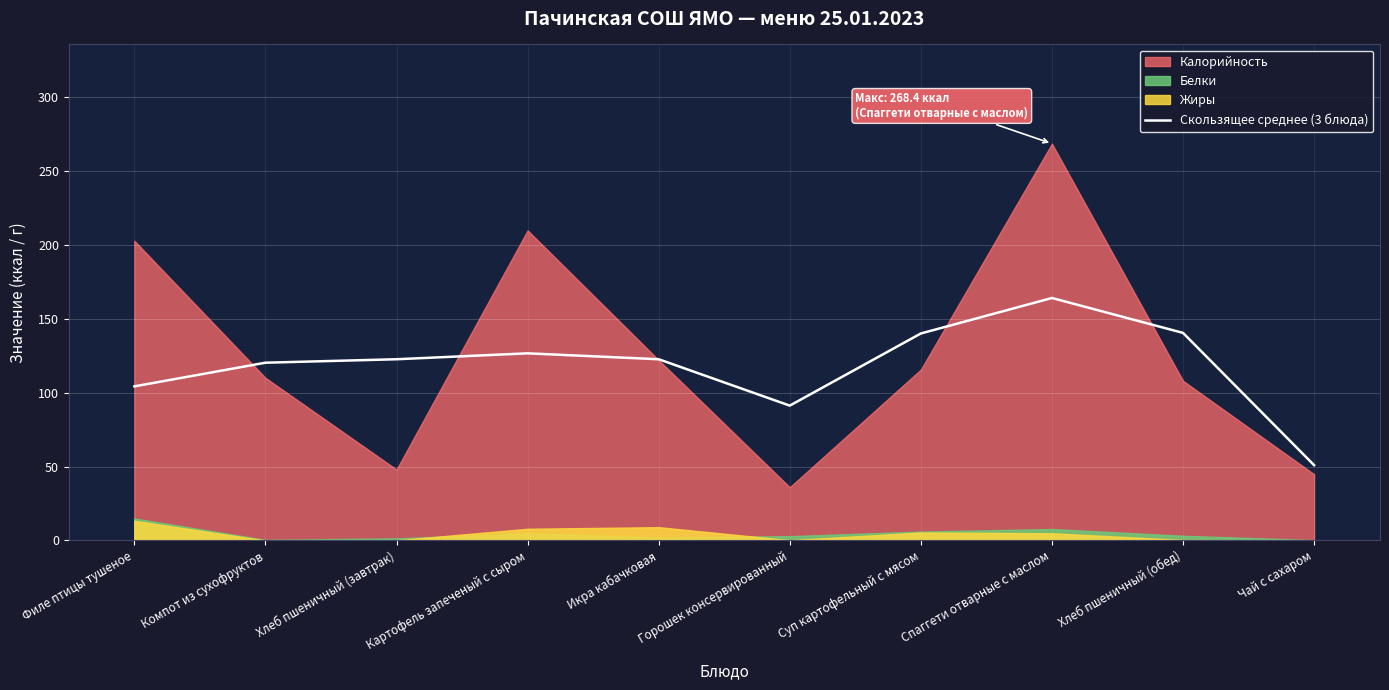

What position from the right is Чай с сахаром?

1